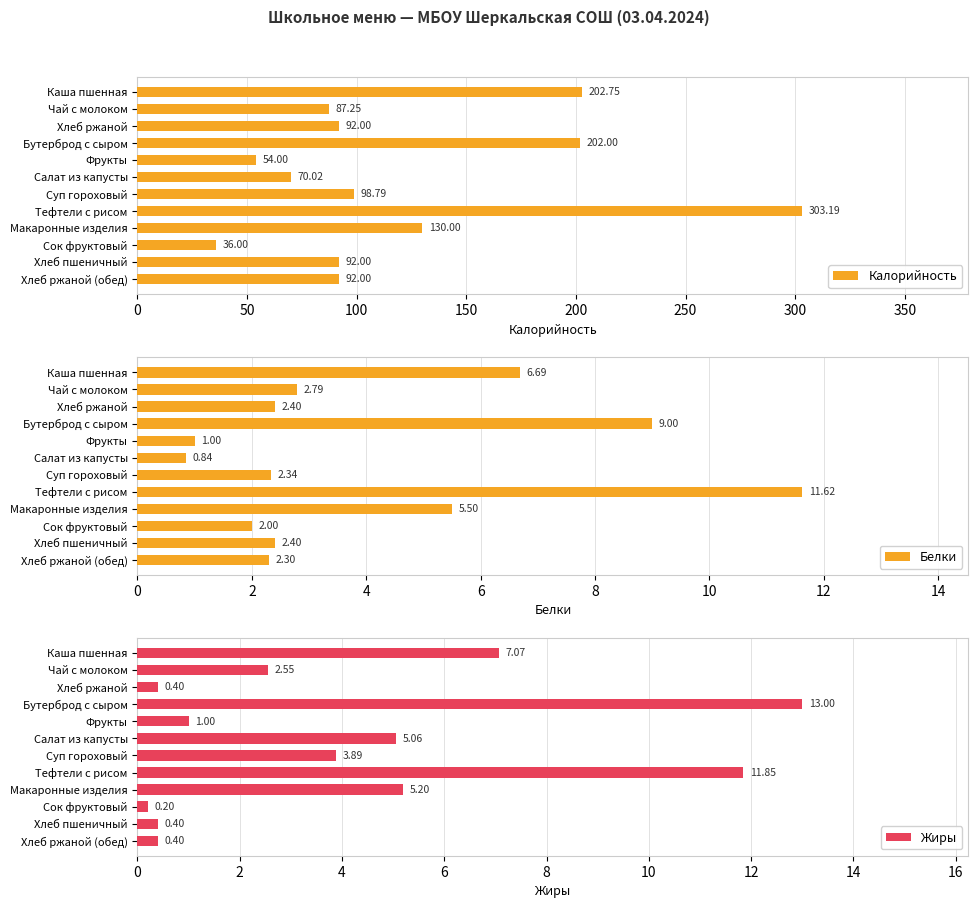

How many values in the Белки series exceed 2?

9